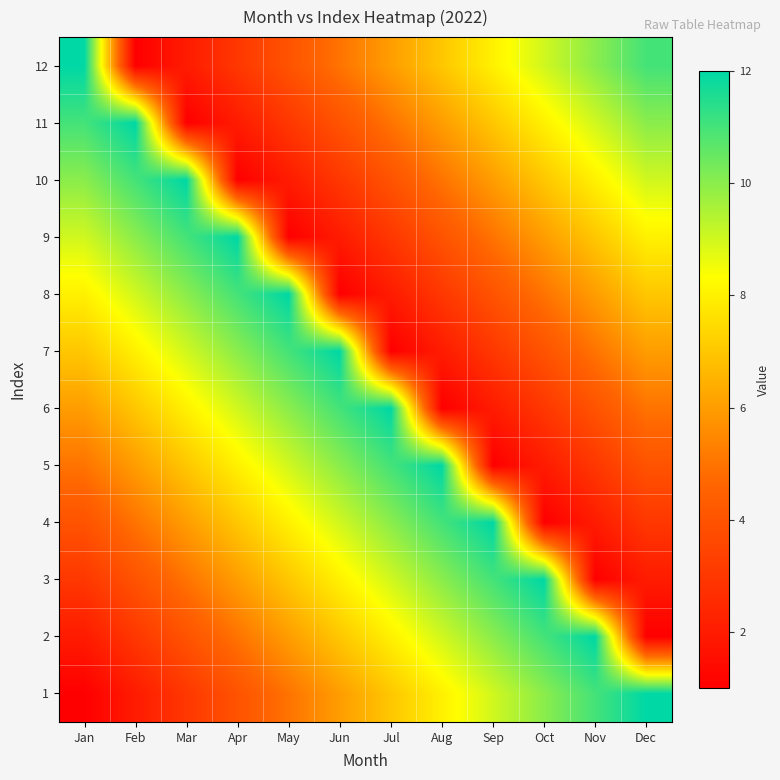

Count the number of data series in this chart.

12